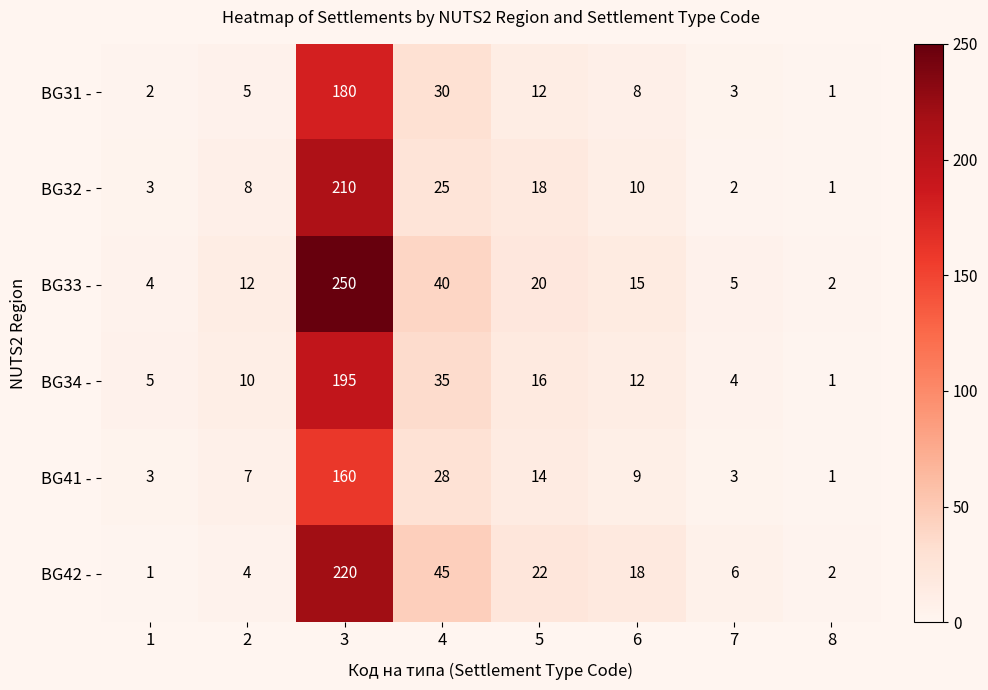

Which series has the largest range (max minus min)?

BG33 -